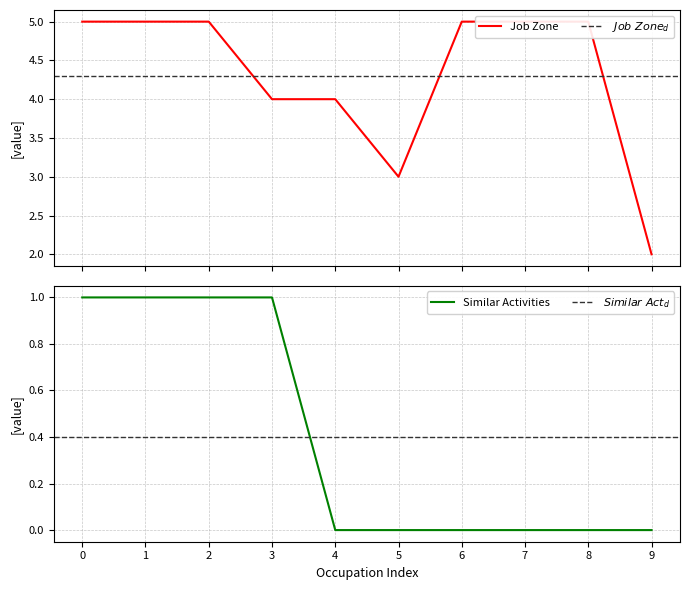

True or false: Job Zone and Similar Activities intersect in this chart.

False